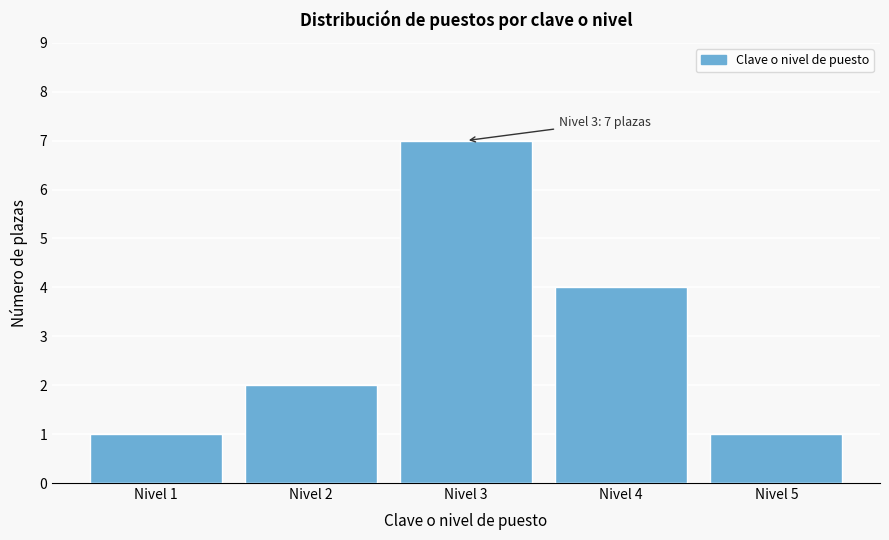

Over which range of the x-axis is the bar tallest?

2.5 to 3.5